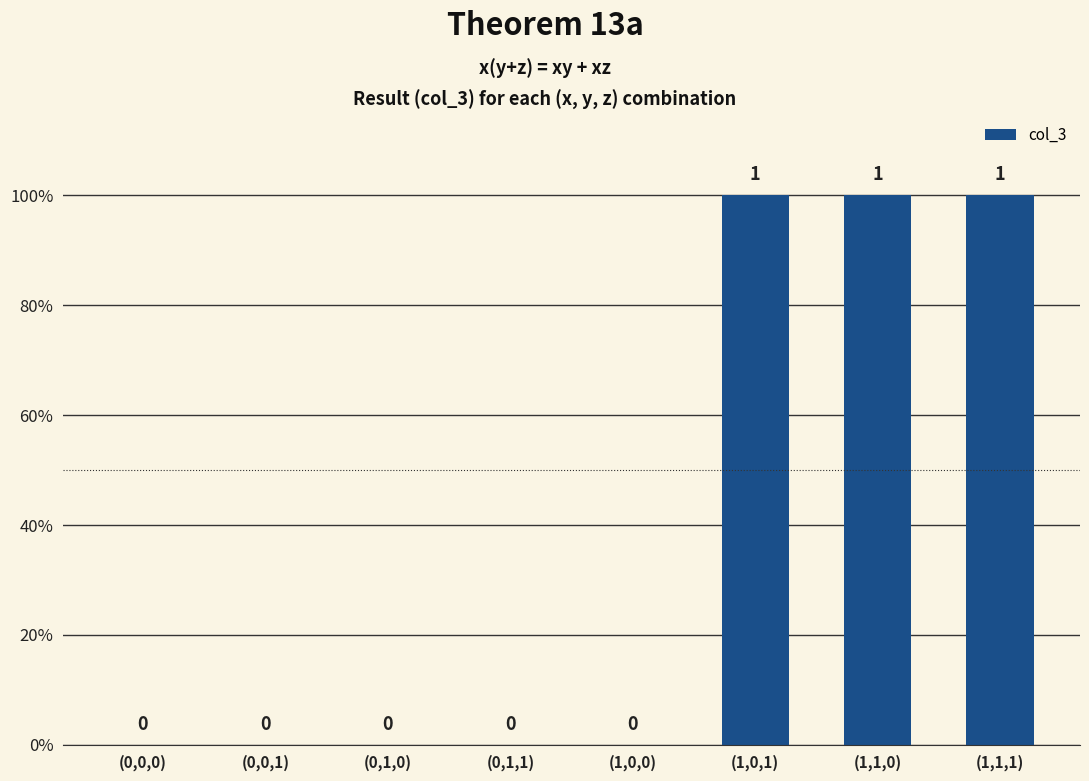

List the labels in order of value, smallest first.

(0,0,0), (0,0,1), (0,1,0), (0,1,1), (1,0,0), (1,0,1), (1,1,0), (1,1,1)